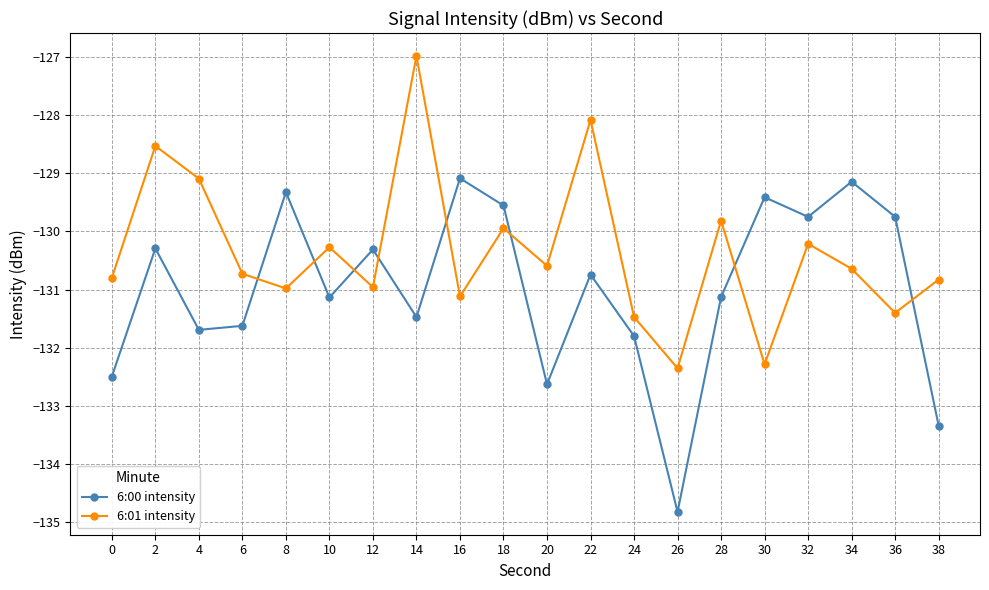

What is the highest value of the 6:00 intensity series?

-129.1